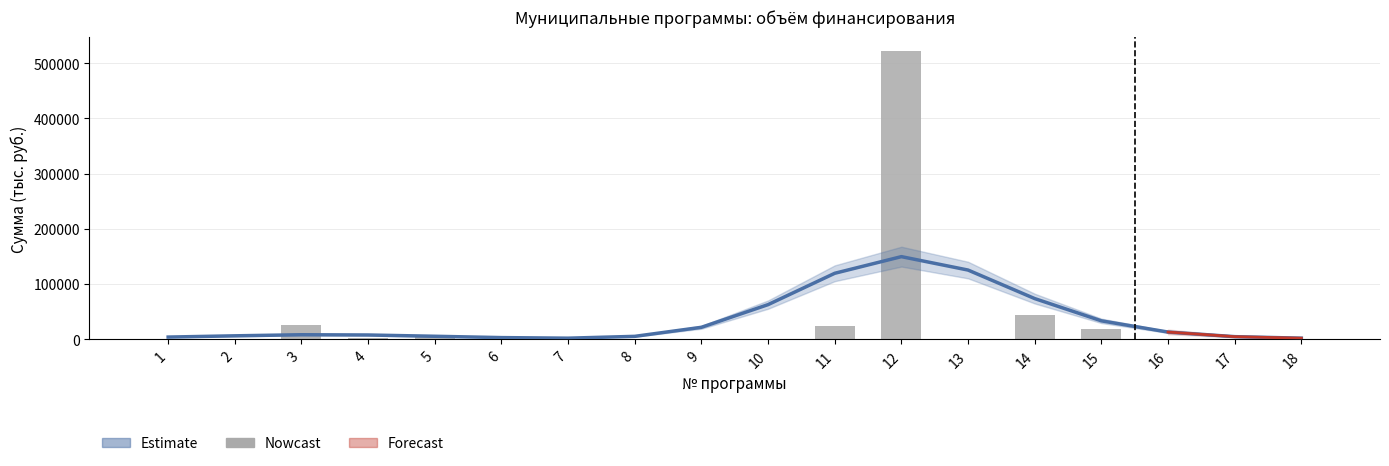

Where does the data first go above 678?

3